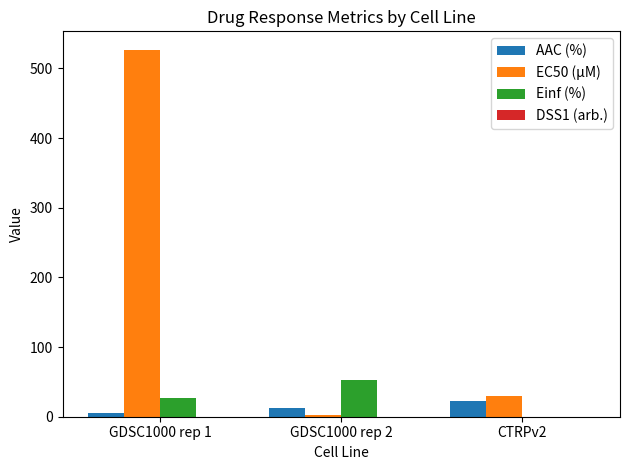

The value of Einf (%) at GDSC1000 rep 2 is 30.5. True or false?

False